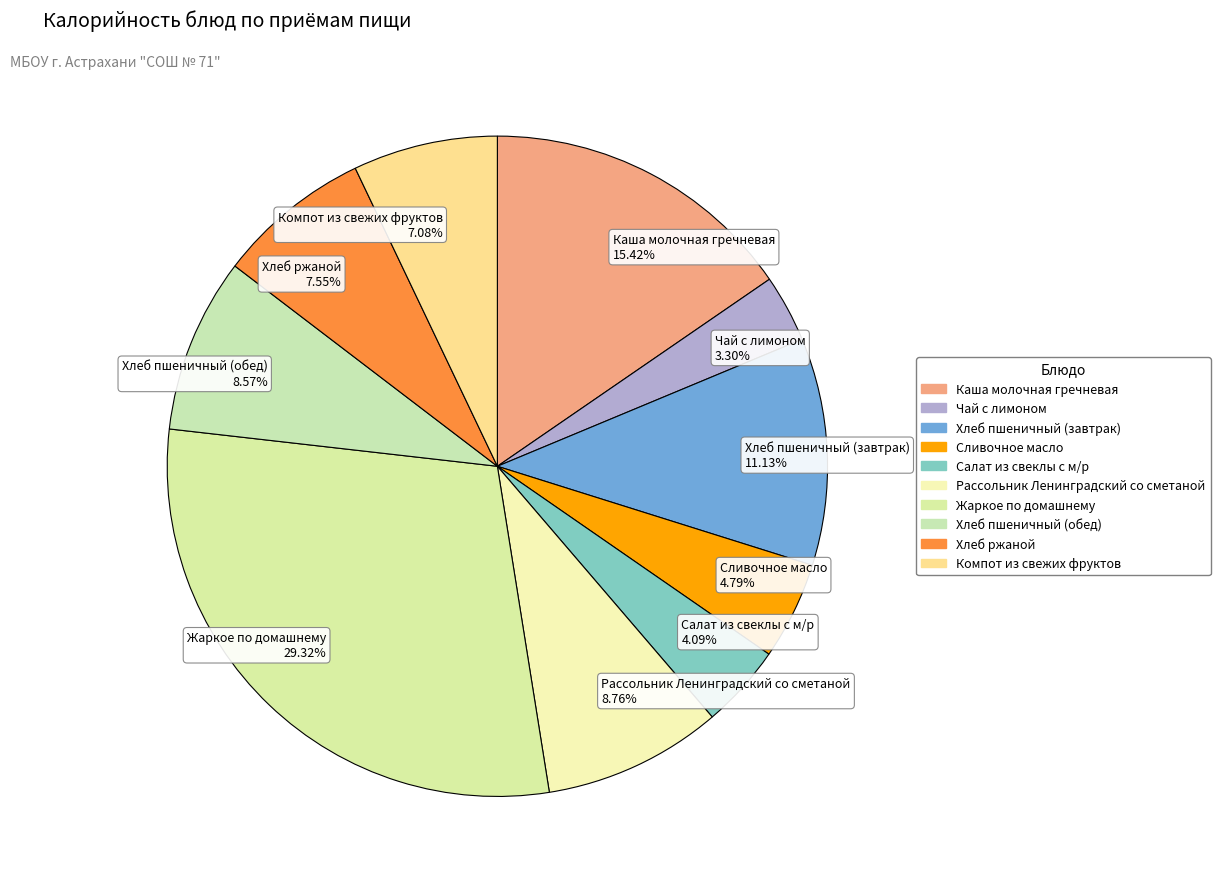

Is there any slice that represents more than half of the pie?

No